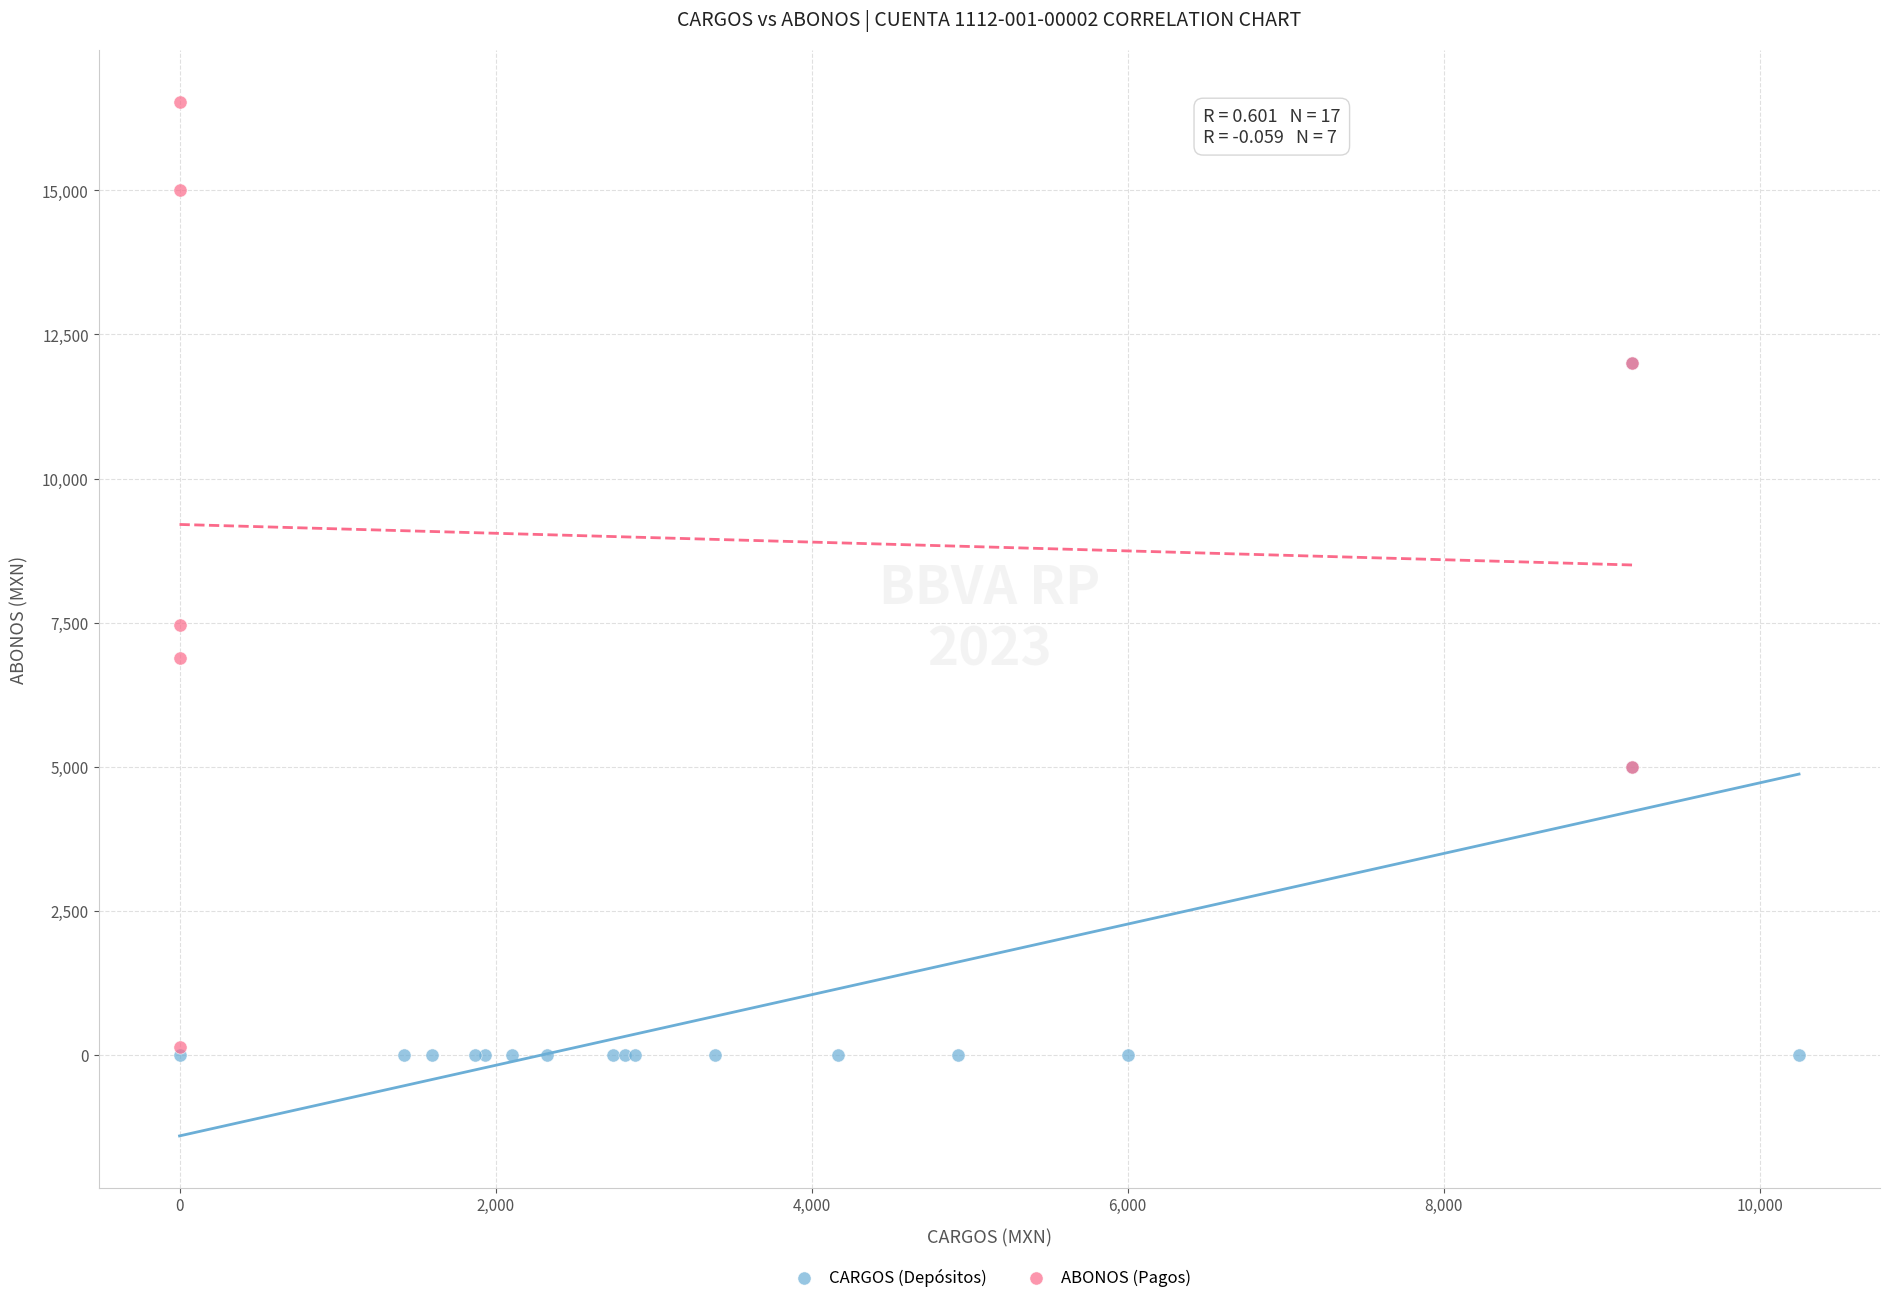

Which series reaches the maximum Y coordinate?

ABONOS (Pagos)